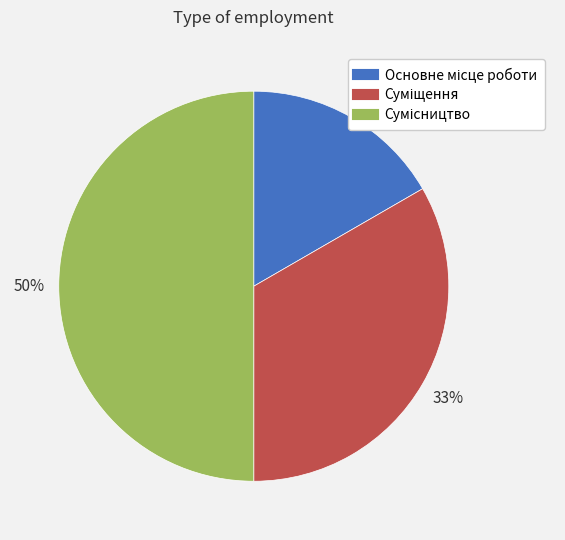

Count the number of slices in the pie.

3